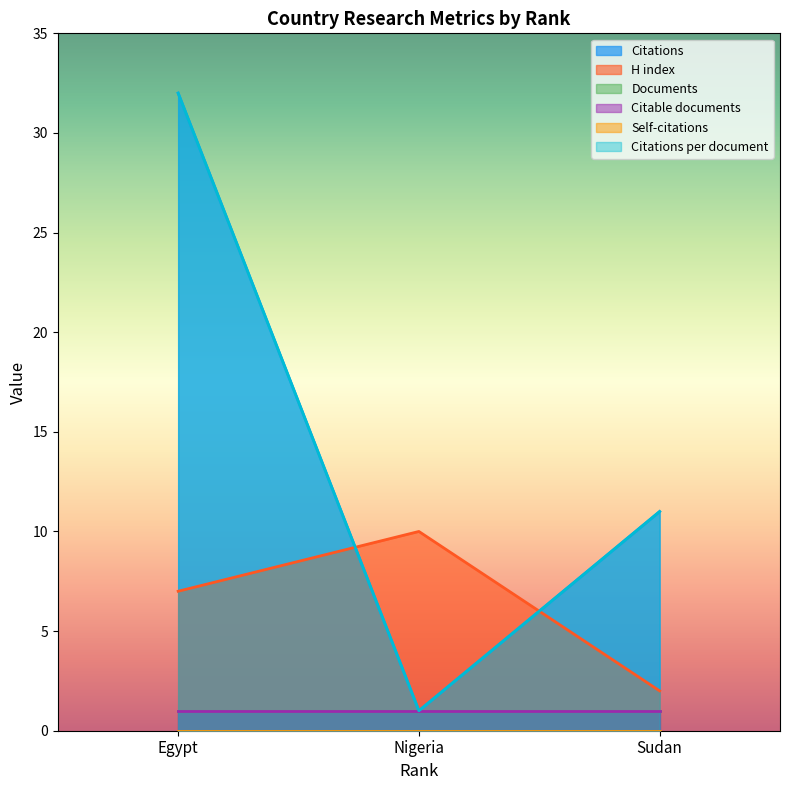

How many lines are shown in the chart?

6